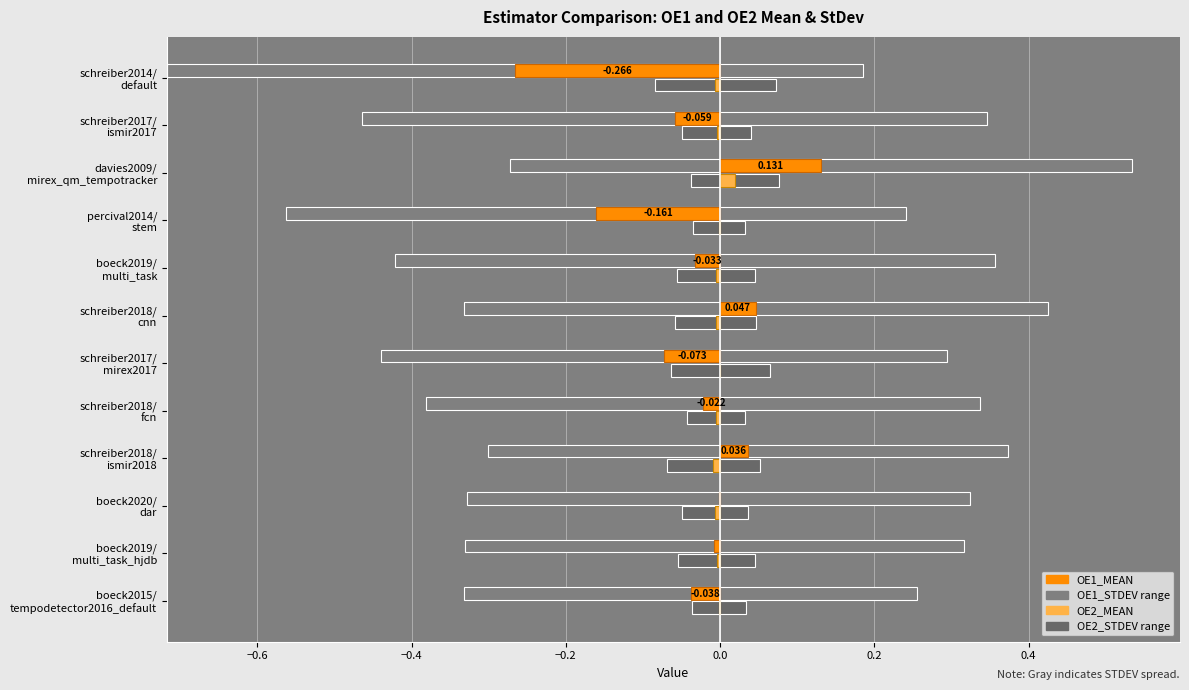

What is the minimum value for OE1_MEAN?

-0.3